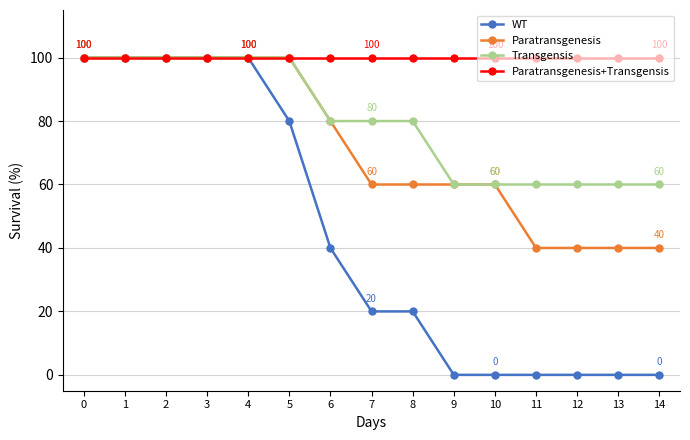

How many categories are shown in the chart?

15